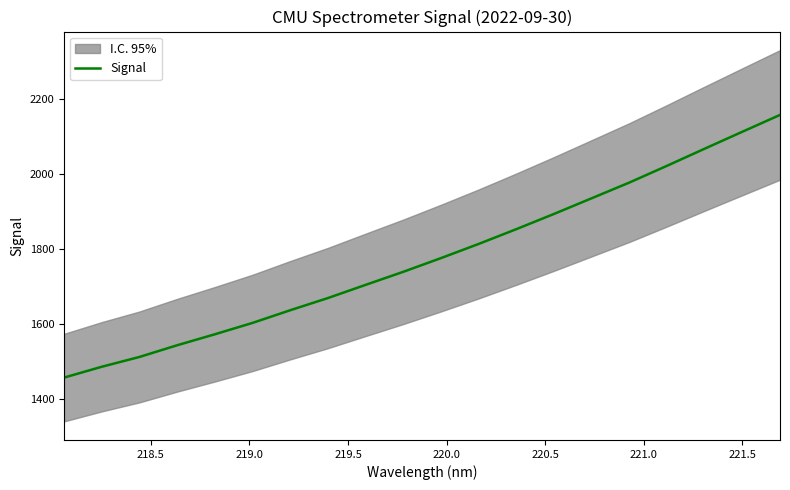

Between 221.5 and 220.5, which is larger?

221.5